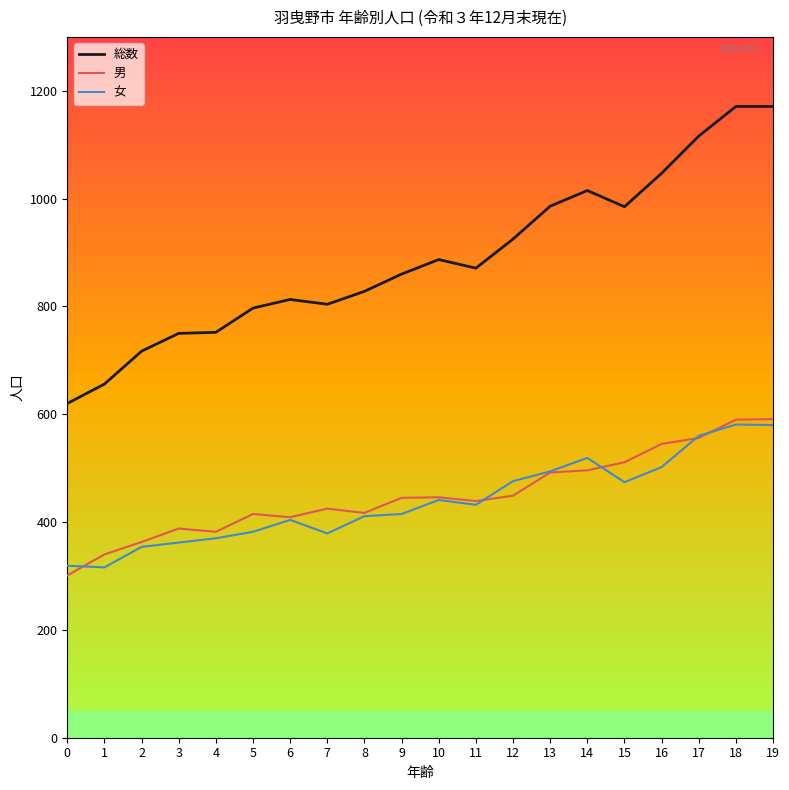

Is this an area chart (filled region under the line)?

No